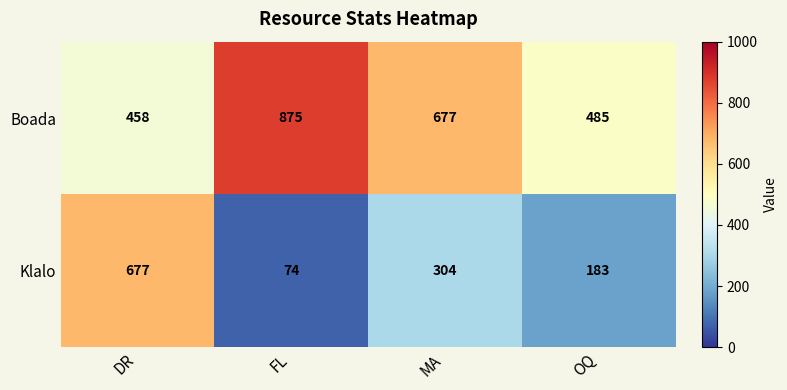

List the series in order of their overall mean, highest first.

Boada, Klalo